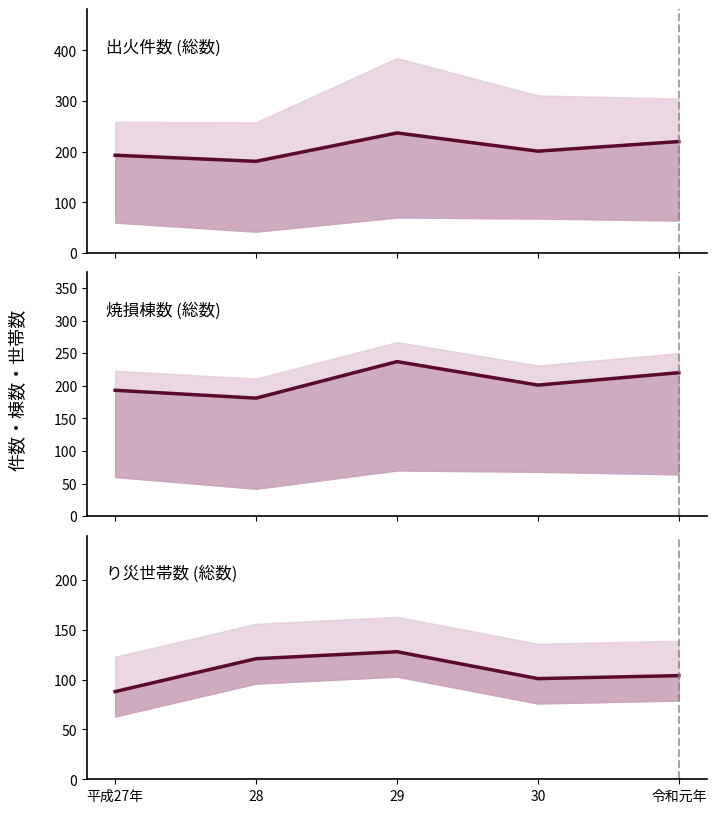

What is the greatest value displayed?

237